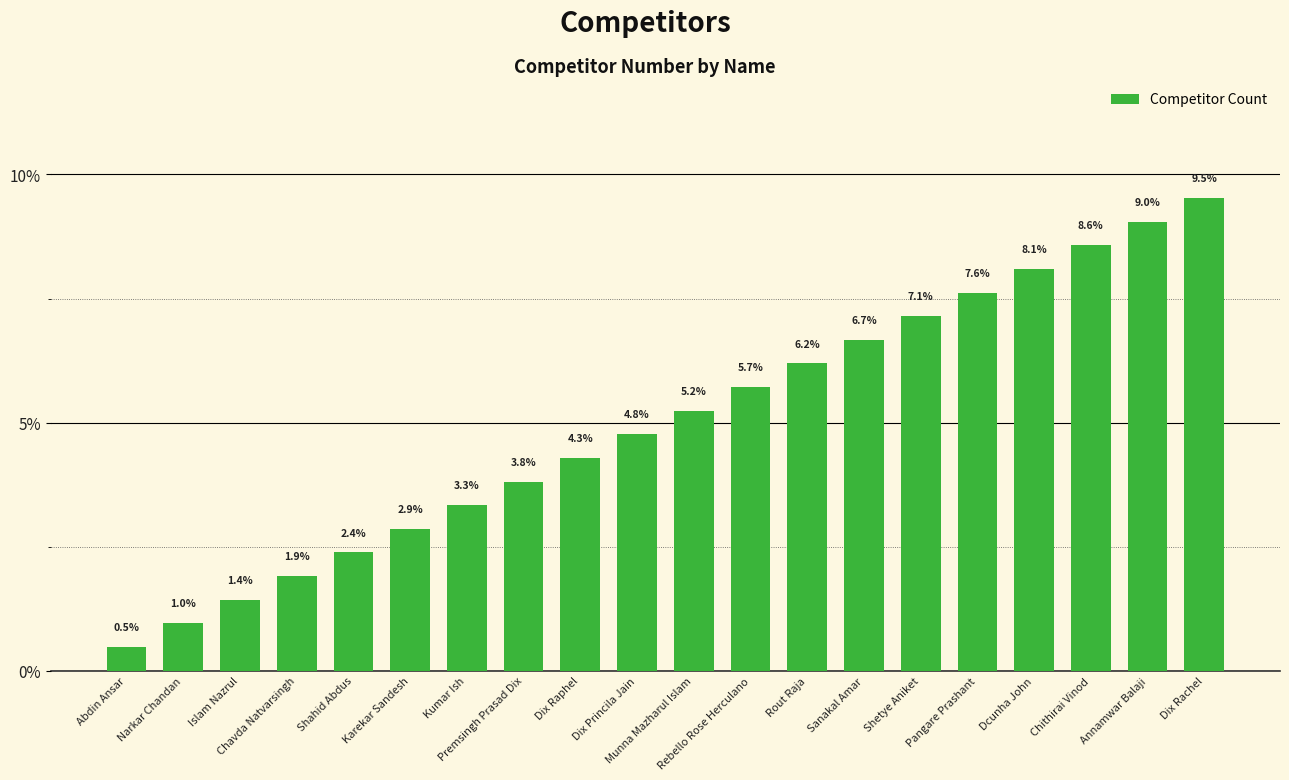

List the labels in order of value, smallest first.

Abdin Ansar, Narkar Chandan, Islam Nazrul, Chavda Natvarsingh, Shahid Abdus, Karekar Sandesh, Kumar Ish, Premsingh Prasad Dix, Dix Raphel, Dix Princila Jain, Munna Mazharul Islam, Rebello Rose Herculano, Rout Raja, Sanakal Amar, Shetye Aniket, Pangare Prashant, Dcunha John, Chithirai Vinod, Annamwar Balaji, Dix Rachel